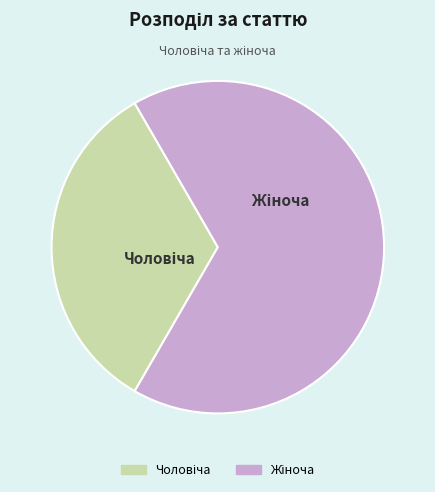

Is there a majority slice in this chart?

Yes